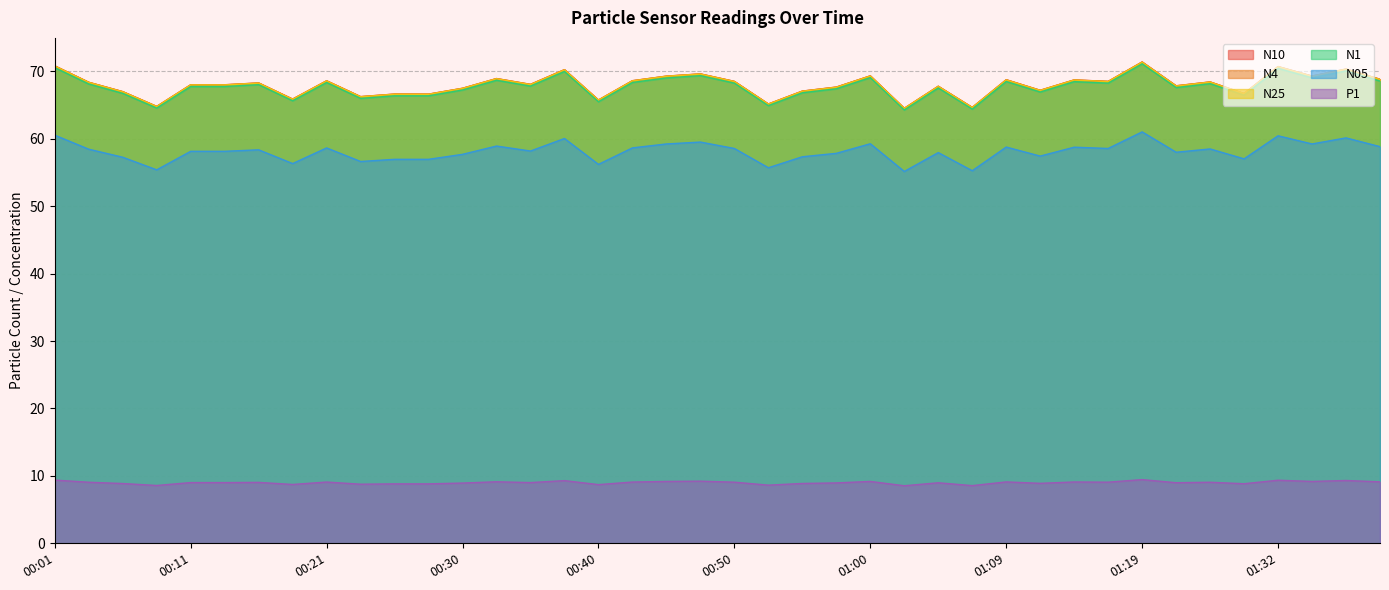

Reading left to right, what are all the values shown in this chart?

N10: 00:01=70.8	00:04=68.4	00:06=67.0	00:09=64.8	00:11=68.0	00:13=68.0	00:16=68.3	00:18=65.9	00:21=68.6	00:23=66.2	00:26=66.6	00:28=66.6	00:30=67.5	00:33=68.9	00:35=68.1	00:38=70.2	00:40=65.8	00:43=68.6	00:45=69.3	00:48=69.6	00:50=68.5	00:52=65.2	00:55=67.1	00:57=67.7	01:00=69.3	01:02=64.5	01:05=67.8	01:07=64.7	01:09=68.8	01:12=67.2	01:14=68.7	01:17=68.5	01:19=71.4	01:22=67.9	01:27=68.4	01:29=66.7	01:32=70.7	01:34=69.3	01:37=70.3	01:39=68.8
N4: 00:01=70.8	00:04=68.4	00:06=67.0	00:09=64.8	00:11=68.0	00:13=68.0	00:16=68.3	00:18=65.9	00:21=68.6	00:23=66.2	00:26=66.6	00:28=66.6	00:30=67.5	00:33=68.9	00:35=68.1	00:38=70.2	00:40=65.7	00:43=68.6	00:45=69.3	00:48=69.6	00:50=68.5	00:52=65.2	00:55=67.1	00:57=67.7	01:00=69.3	01:02=64.5	01:05=67.8	01:07=64.6	01:09=68.7	01:12=67.2	01:14=68.7	01:17=68.5	01:19=71.4	01:22=67.8	01:27=68.4	01:29=66.7	01:32=70.7	01:34=69.3	01:37=70.3	01:39=68.8
N25: 00:01=70.8	00:04=68.3	00:06=67.0	00:09=64.8	00:11=68.0	00:13=68.0	00:16=68.2	00:18=65.8	00:21=68.6	00:23=66.2	00:26=66.6	00:28=66.6	00:30=67.5	00:33=68.9	00:35=68.0	00:38=70.2	00:40=65.7	00:43=68.6	00:45=69.3	00:48=69.6	00:50=68.5	00:52=65.1	00:55=67.0	00:57=67.6	01:00=69.3	01:02=64.5	01:05=67.8	01:07=64.6	01:09=68.7	01:12=67.2	01:14=68.7	01:17=68.5	01:19=71.3	01:22=67.8	01:27=68.4	01:29=66.7	01:32=70.7	01:34=69.3	01:37=70.3	01:39=68.8
N1: 00:01=70.5	00:04=68.1	00:06=66.7	00:09=64.5	00:11=67.8	00:13=67.8	00:16=68.0	00:18=65.6	00:21=68.3	00:23=66.0	00:26=66.4	00:28=66.4	00:30=67.2	00:33=68.7	00:35=67.8	00:38=70.0	00:40=65.5	00:43=68.3	00:45=69.0	00:48=69.4	00:50=68.2	00:52=64.9	00:55=66.8	00:57=67.4	01:00=69.1	01:02=64.3	01:05=67.5	01:07=64.4	01:09=68.5	01:12=66.9	01:14=68.5	01:17=68.2	01:19=71.1	01:22=67.6	01:27=68.2	01:29=66.5	01:32=70.4	01:34=69.0	01:37=70.1	01:39=68.6
N05: 00:01=60.5	00:04=58.5	00:06=57.3	00:09=55.4	00:11=58.1	00:13=58.1	00:16=58.4	00:18=56.3	00:21=58.6	00:23=56.6	00:26=57.0	00:28=57.0	00:30=57.7	00:33=58.9	00:35=58.2	00:38=60.0	00:40=56.2	00:43=58.6	00:45=59.2	00:48=59.5	00:50=58.6	00:52=55.7	00:55=57.3	00:57=57.8	01:00=59.3	01:02=55.1	01:05=58.0	01:07=55.3	01:09=58.8	01:12=57.4	01:14=58.8	01:17=58.6	01:19=61.0	01:22=58.0	01:27=58.5	01:29=57.0	01:32=60.4	01:34=59.2	01:37=60.1	01:39=58.8
P1: 00:01=9.4	00:04=9.1	00:06=8.9	00:09=8.6	00:11=9.0	00:13=9.0	00:16=9.0	00:18=8.7	00:21=9.1	00:23=8.8	00:26=8.8	00:28=8.8	00:30=8.9	00:33=9.1	00:35=9.0	00:38=9.3	00:40=8.7	00:43=9.1	00:45=9.2	00:48=9.2	00:50=9.1	00:52=8.6	00:55=8.9	00:57=9.0	01:00=9.2	01:02=8.5	01:05=9.0	01:07=8.6	01:09=9.1	01:12=8.9	01:14=9.1	01:17=9.1	01:19=9.4	01:22=9.0	01:27=9.1	01:29=8.8	01:32=9.4	01:34=9.2	01:37=9.3	01:39=9.1